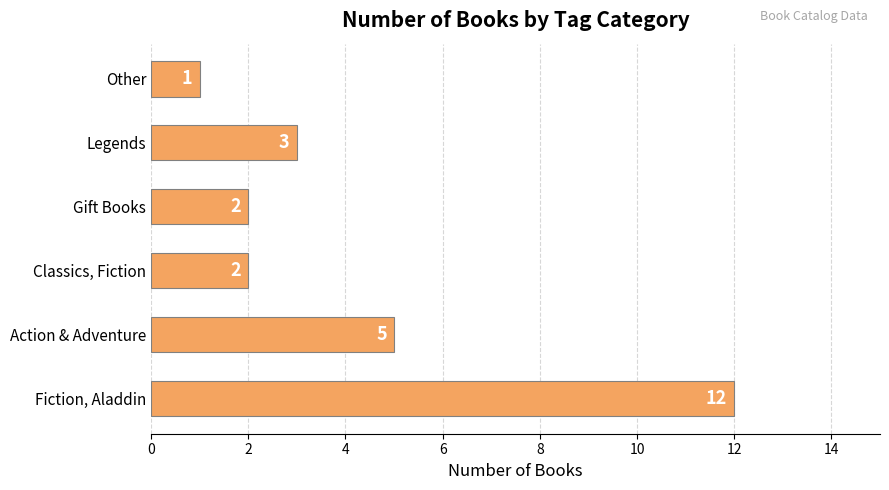

Approximately how many times larger is the value at Legends compared to Gift Books?

1.5